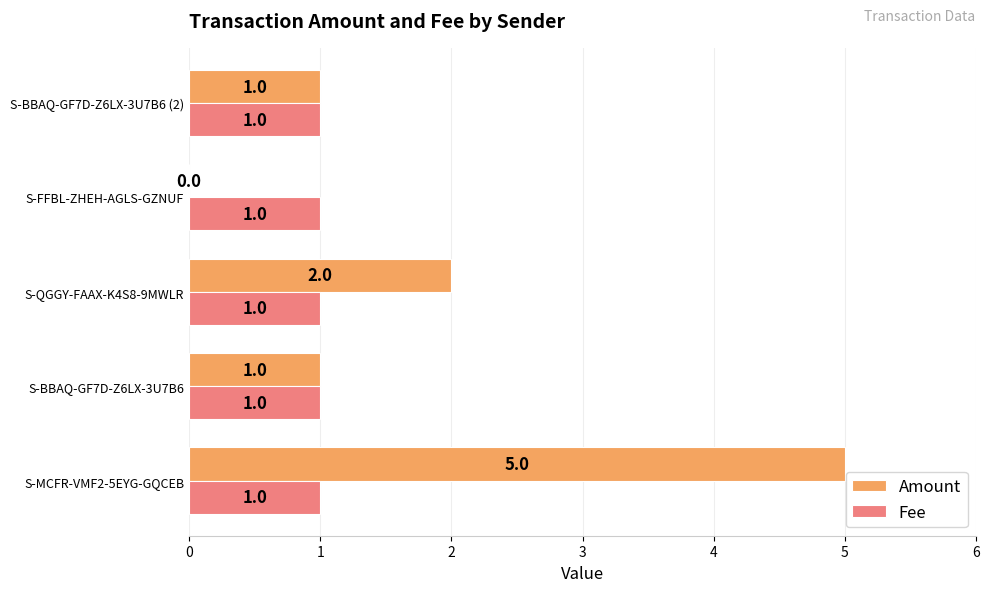

What is the sum of all Fee values?

5